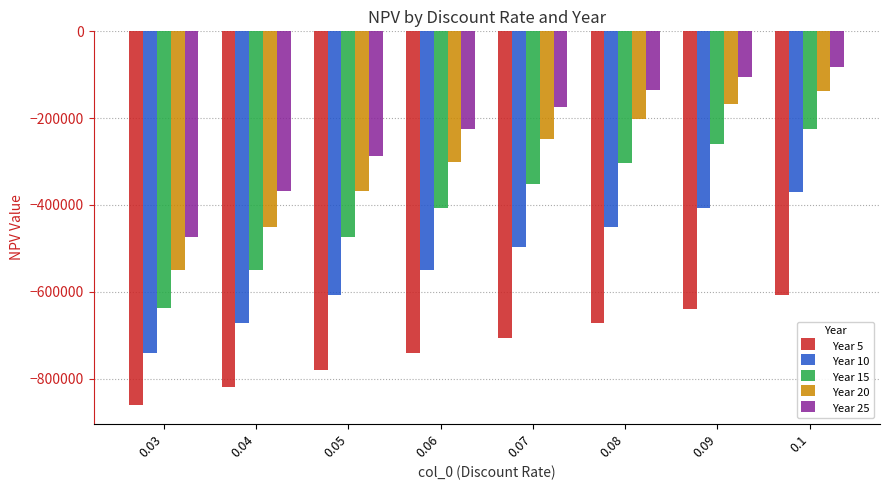

What is the difference between the second highest and minimum values in the Year 15 series?

377436.9